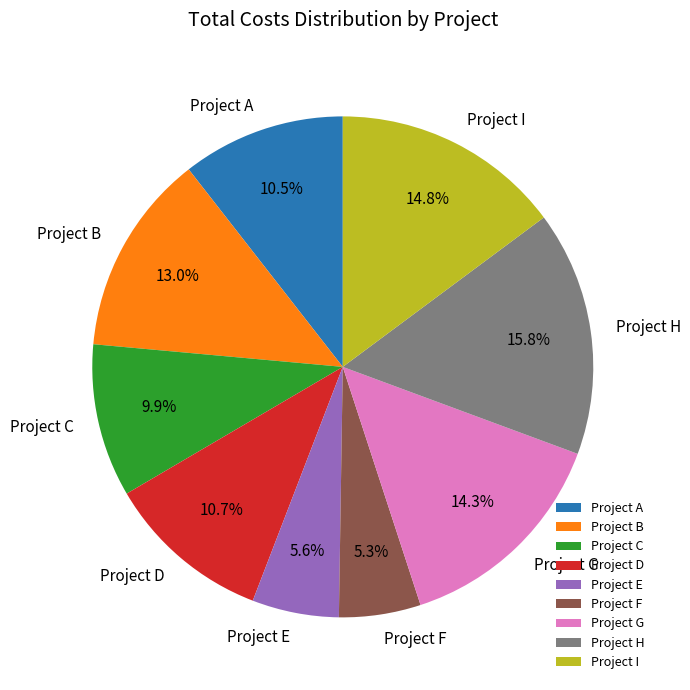

Count the number of slices in the pie.

9